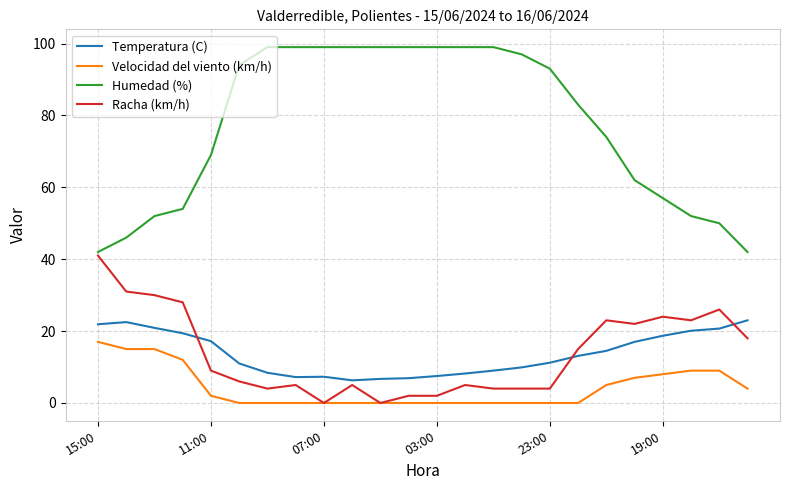

True or false: Velocidad del viento (km/h) and Temperatura (C) cross at least once.

False